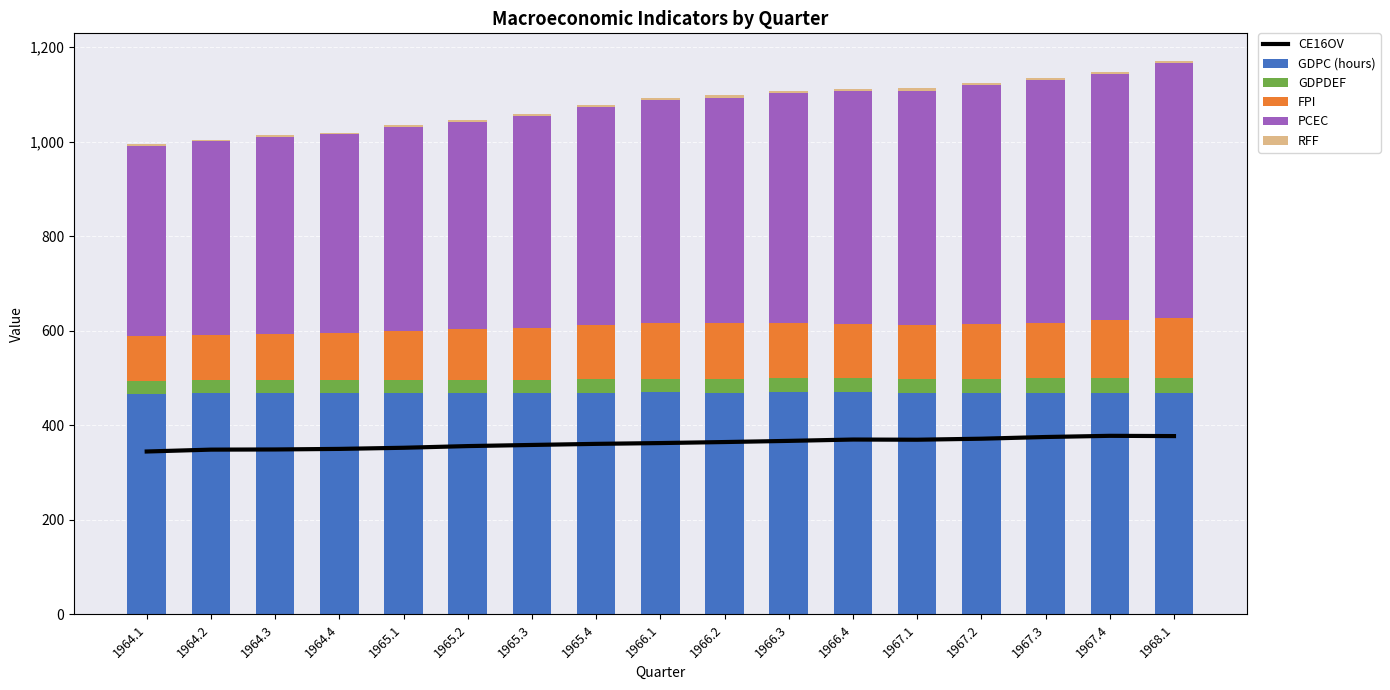

Reading right to left, extract all data points from this chart.

CE16OV: 1968.1=377.2	1967.4=377.8	1967.3=375.3	1967.2=371.7	1967.1=369.5	1966.4=369.9	1966.3=367.1	1966.2=364.7	1966.1=362.5	1965.4=360.8	1965.3=358.5	1965.2=356.1	1965.1=352.6	1964.4=350.1	1964.3=349.0	1964.2=348.6	1964.1=344.7
GDPC (hours): 1968.1=467.9	1967.4=468.8	1967.3=468.7	1967.2=468.2	1967.1=468.5	1966.4=469.6	1966.3=469.5	1966.2=469.3	1966.1=469.4	1965.4=469.0	1965.3=468.4	1965.2=468.5	1965.1=468.1	1964.4=467.6	1964.3=467.3	1964.2=468.0	1964.1=466.9
GDPDEF: 1968.1=31.2	1967.4=30.8	1967.3=30.4	1967.2=30.1	1967.1=30.0	1966.4=29.9	1966.3=29.5	1966.2=29.3	1966.1=29.0	1965.4=28.7	1965.3=28.5	1965.2=28.3	1965.1=28.2	1964.4=27.9	1964.3=27.8	1964.2=27.6	1964.1=27.5
FPI: 1968.1=127.5	1967.4=123.3	1967.3=118.1	1967.2=116.2	1967.1=112.7	1966.4=114.9	1966.3=117.2	1966.2=117.4	1966.1=117.0	1965.4=113.4	1965.3=109.6	1965.2=106.6	1965.1=103.5	1964.4=99.0	1964.3=97.2	1964.2=95.6	1964.1=95.0
PCEC: 1968.1=539.0	1967.4=521.0	1967.3=513.5	1967.2=506.1	1967.1=496.6	1966.4=491.7	1966.3=486.1	1966.2=476.8	1966.1=471.8	1965.4=461.5	1965.3=447.4	1965.2=438.2	1965.1=431.2	1964.4=420.6	1964.3=418.1	1964.2=409.4	1964.1=401.7
RFF: 1968.1=4.8	1967.4=4.2	1967.3=3.9	1967.2=4.0	1967.1=4.8	1966.4=5.6	1966.3=5.4	1966.2=4.9	1966.1=4.6	1965.4=4.2	1965.3=4.1	1965.2=4.1	1965.1=4.0	1964.4=3.6	1964.3=3.5	1964.2=3.5	1964.1=3.5